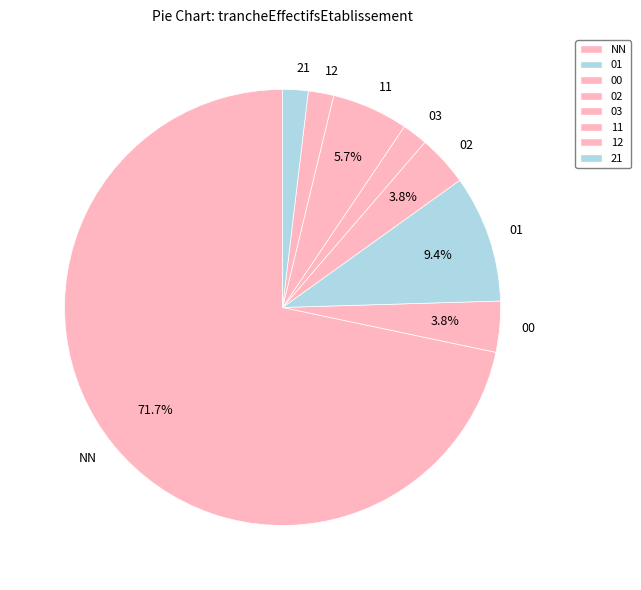

To the nearest percent, what percentage of the pie is NN?

72%